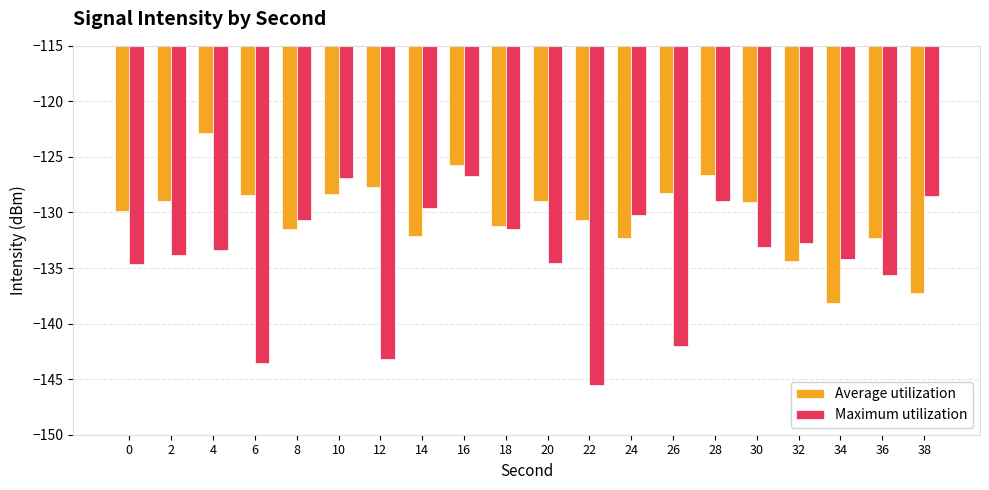

At 10, list the series in order from largest to smallest.

Maximum utilization, Average utilization